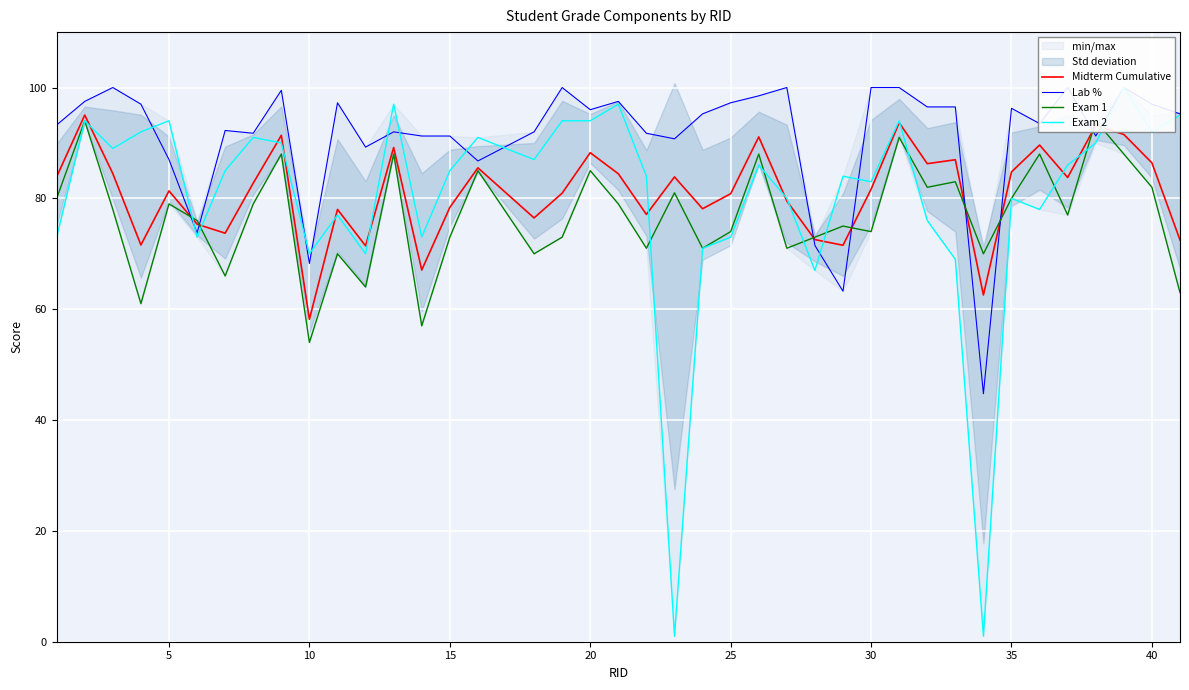

How many times do Exam 1 and Midterm Cumulative cross each other?

8